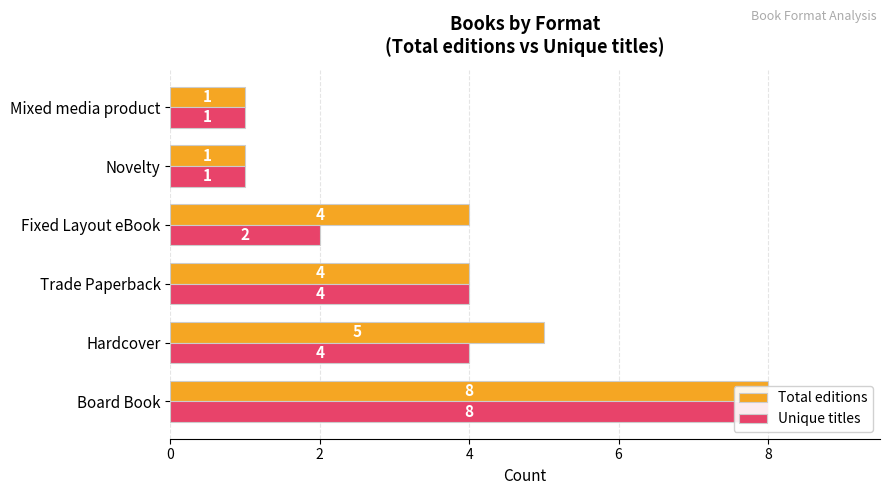

The Unique titles series shows 6 at Trade Paperback. True or false?

False